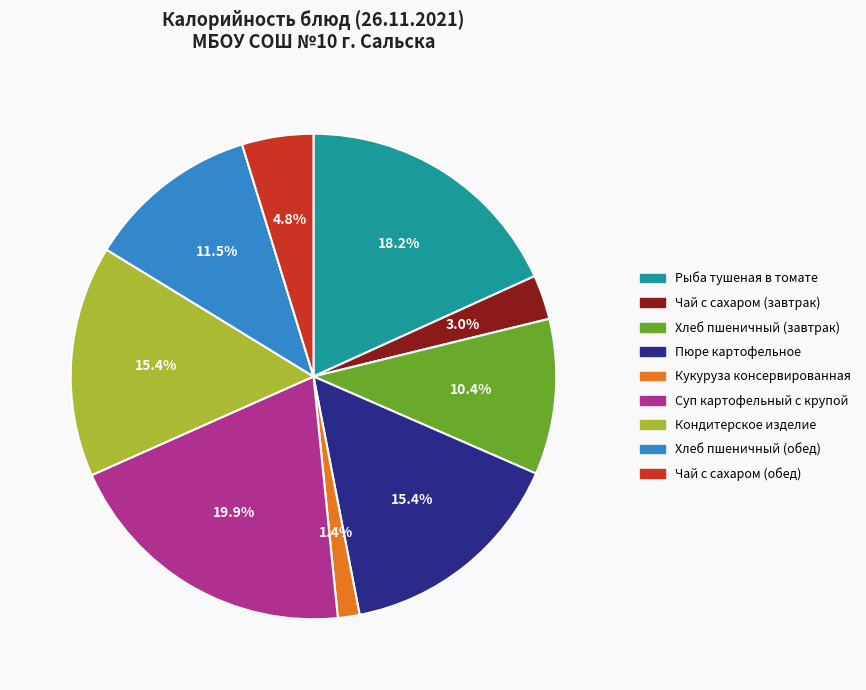

Is there any slice that represents more than half of the pie?

No